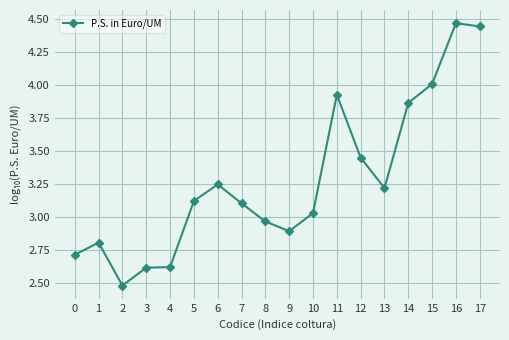

What is the smallest value displayed?

2.5